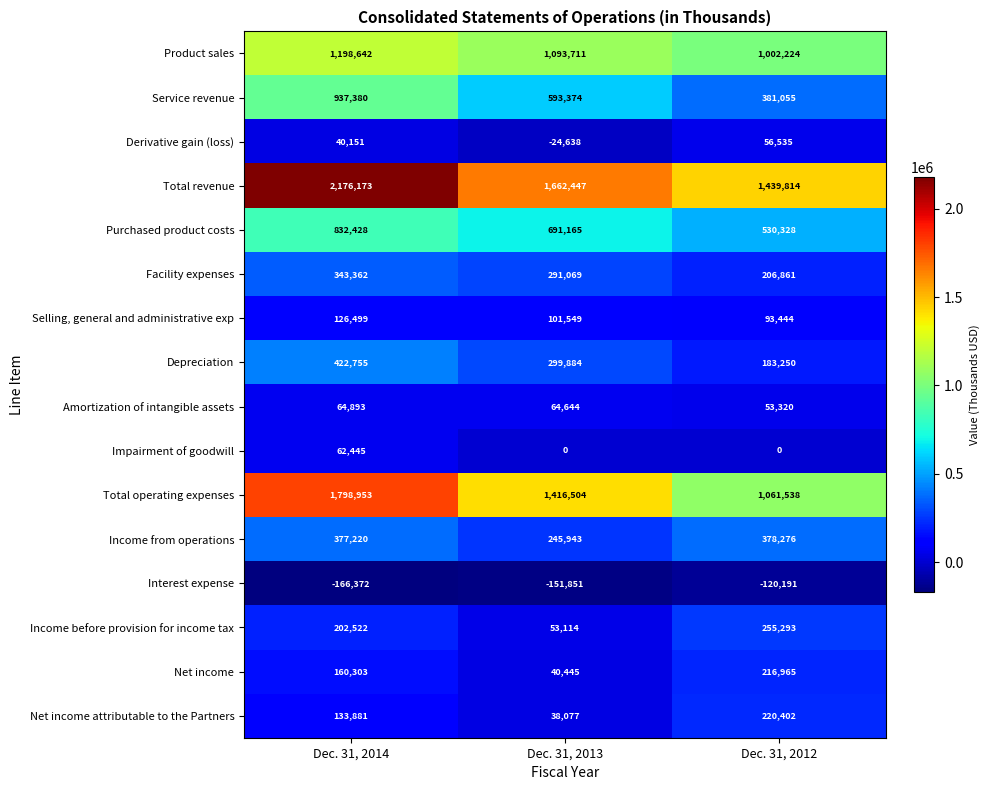

What is the difference between the second highest and minimum values in the Net income attributable to the Partners series?

95804